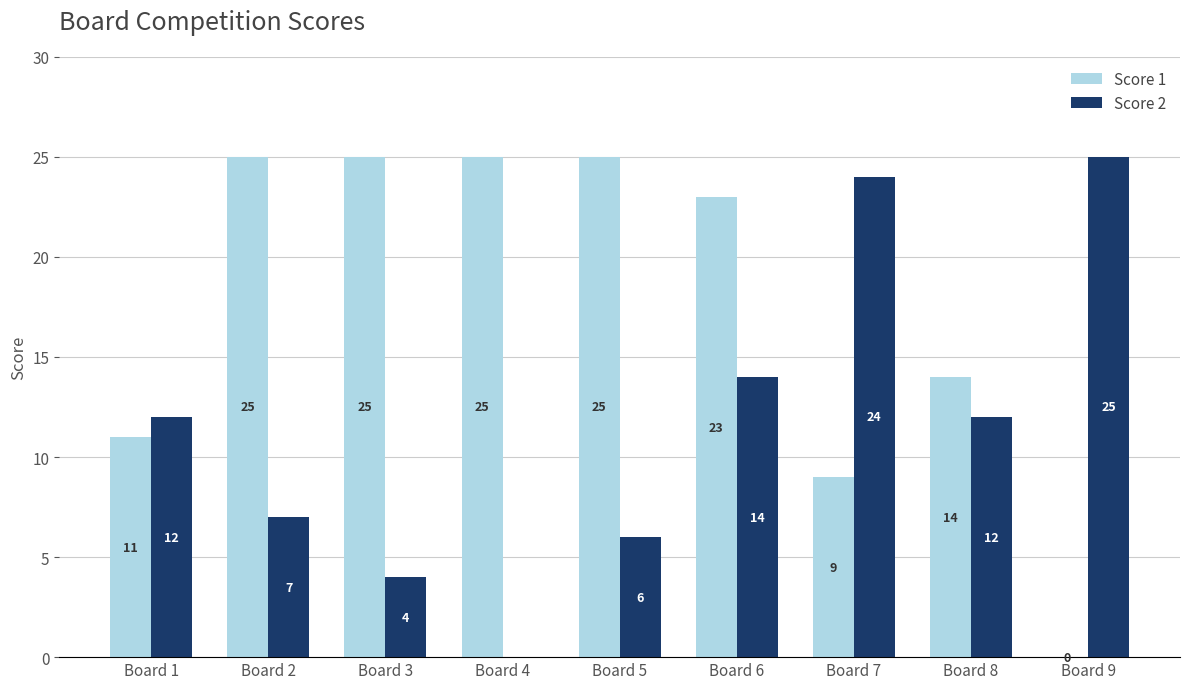

Which series has the largest total across all categories?

Score 1